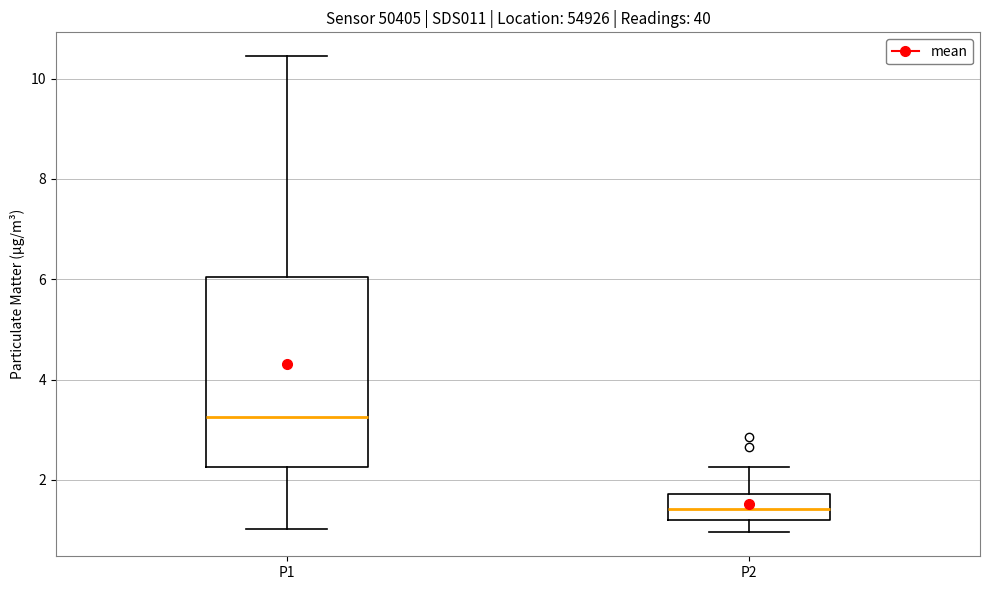

Reading left to right, read every box against the y-axis: the position of its median line, the range the box covers, and the ends of its whiskers. The values are not printed on the chart, so give them approximately, as read against the axis.

P1: median 3.2, box 2.2 to 6.0, whiskers 1.0 to 10.4
P2: median 1.4, box 1.2 to 1.8, whiskers 1.0 to 2.2